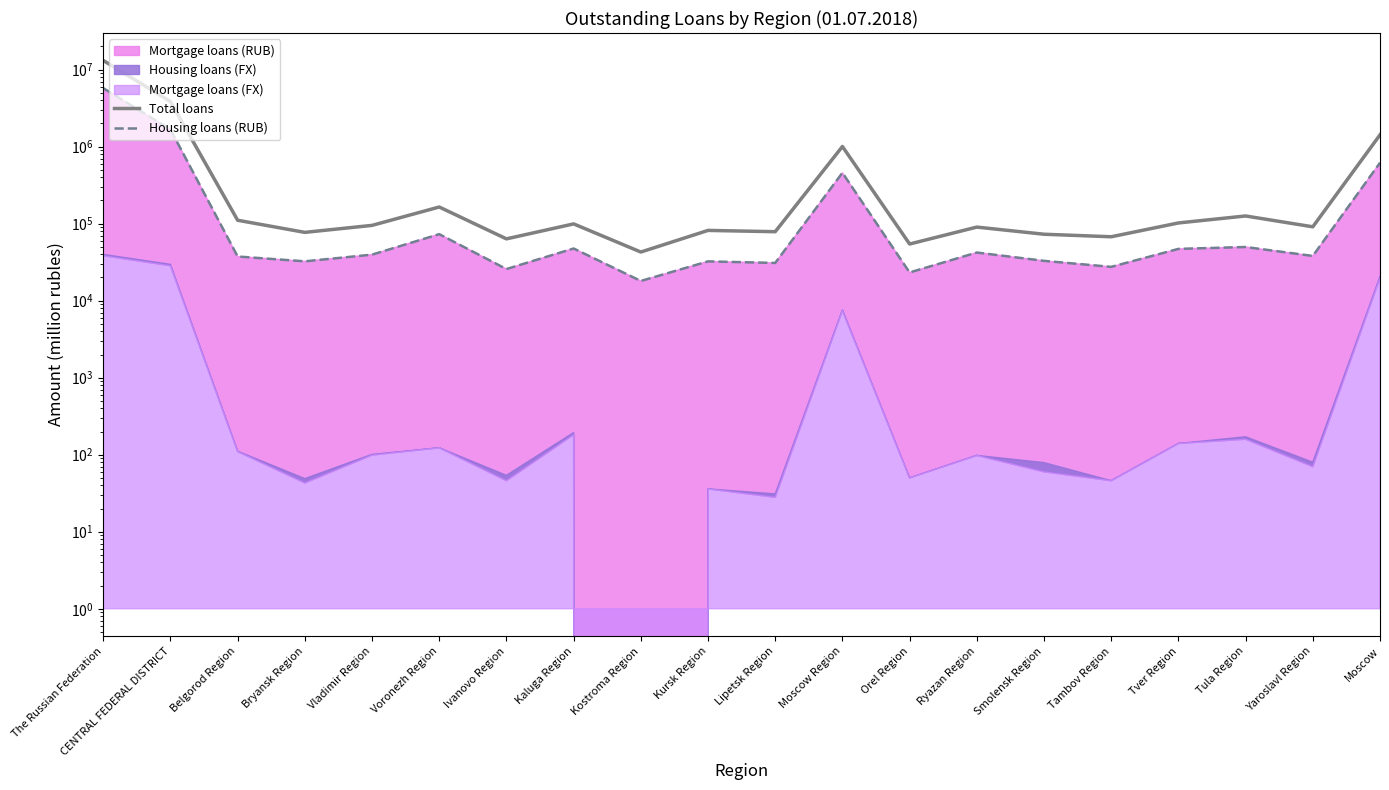

Reading left to right, extract all data points from this chart.

Total loans: 13159323	3845240	110731	77061	94984	164549	63476	99307	42818	81720	78650	1004611	54424	90265	72893	67587	102145	125835	91040	1423145
Housing loans (RUB): 5744447	1672652	37465	32433	39599	73031	25739	47599	18030	32368	30897	457856	23242	42175	32889	27475	47040	49744	38089	616980